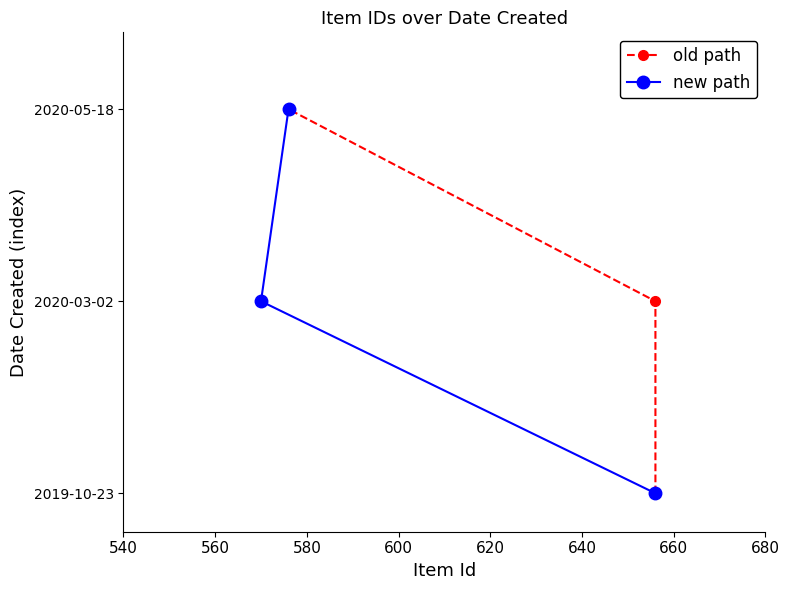

Count the old path values in the range 0 to 2.

3